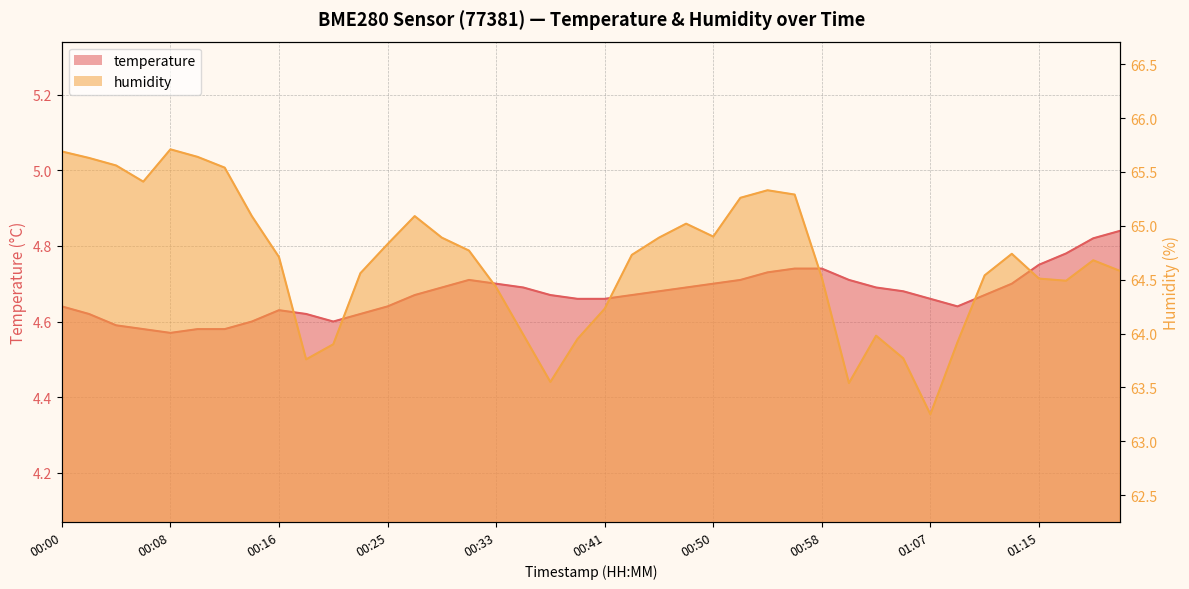

At which category is the sum across all series the highest?

00:00